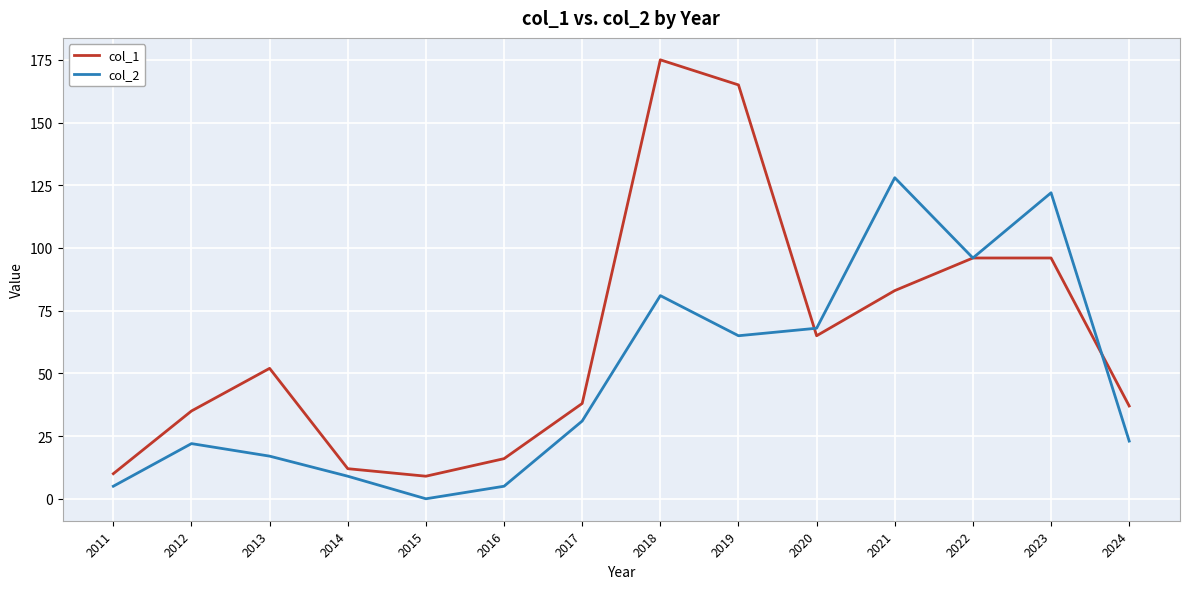

True or false: col_1 and col_2 cross at least once.

True